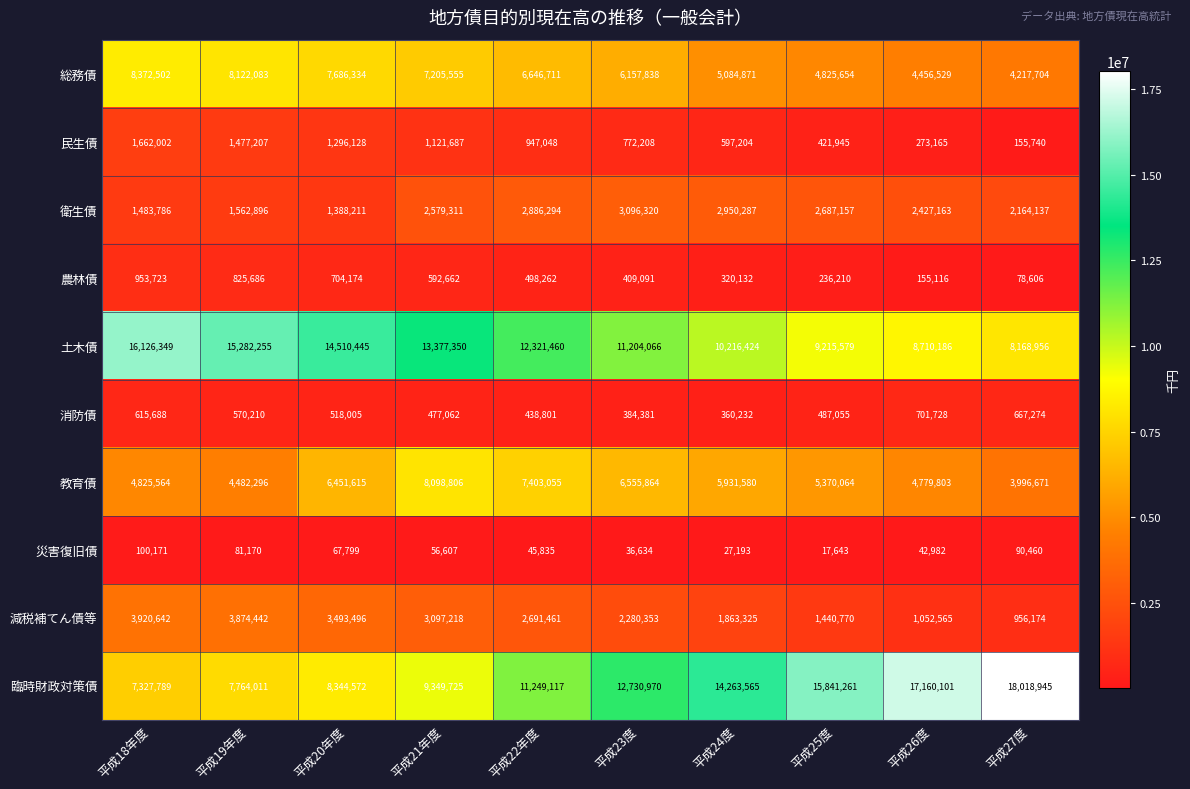

The value of 衛生債 at 平成27度 is 3508880. True or false?

False